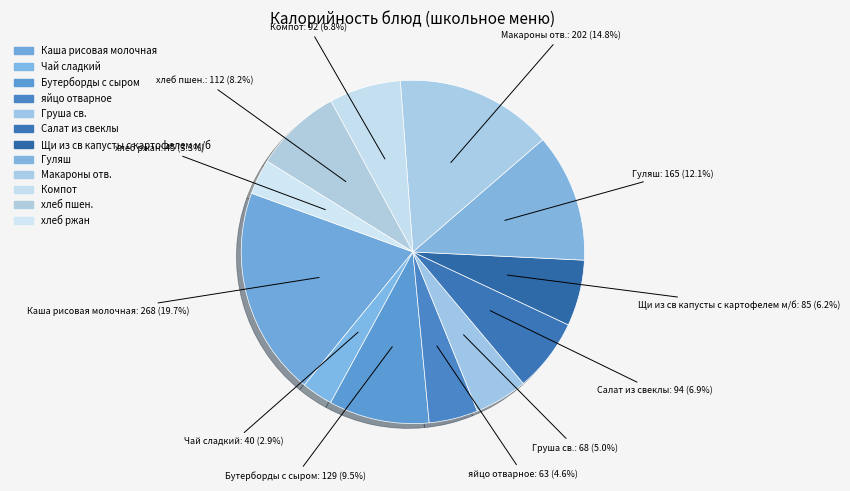

Combined, what portion of the pie is хлеб пшен. and Компот?

15.0%